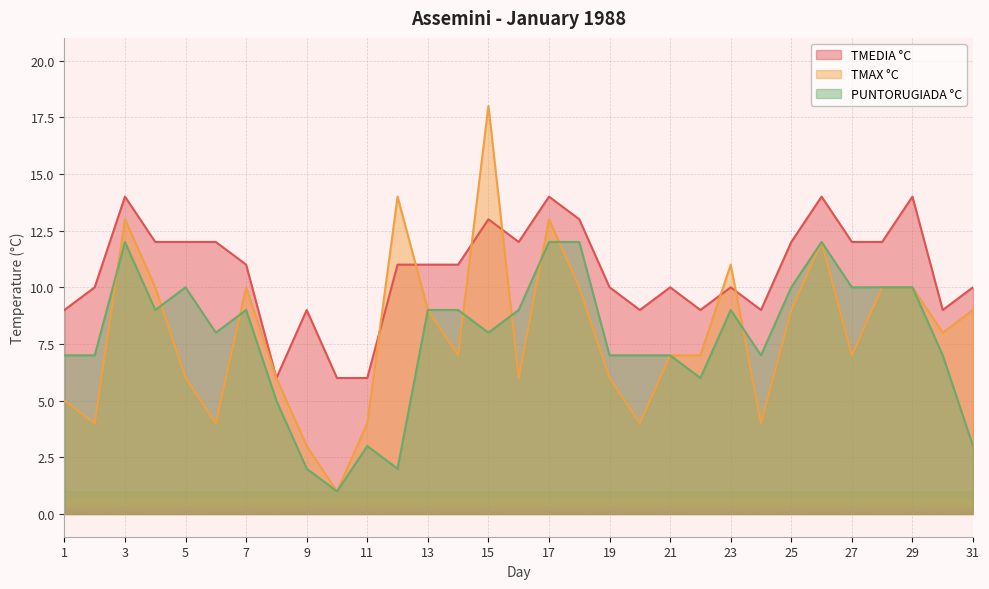

How many values in the TMEDIA °C series are below 11?

14